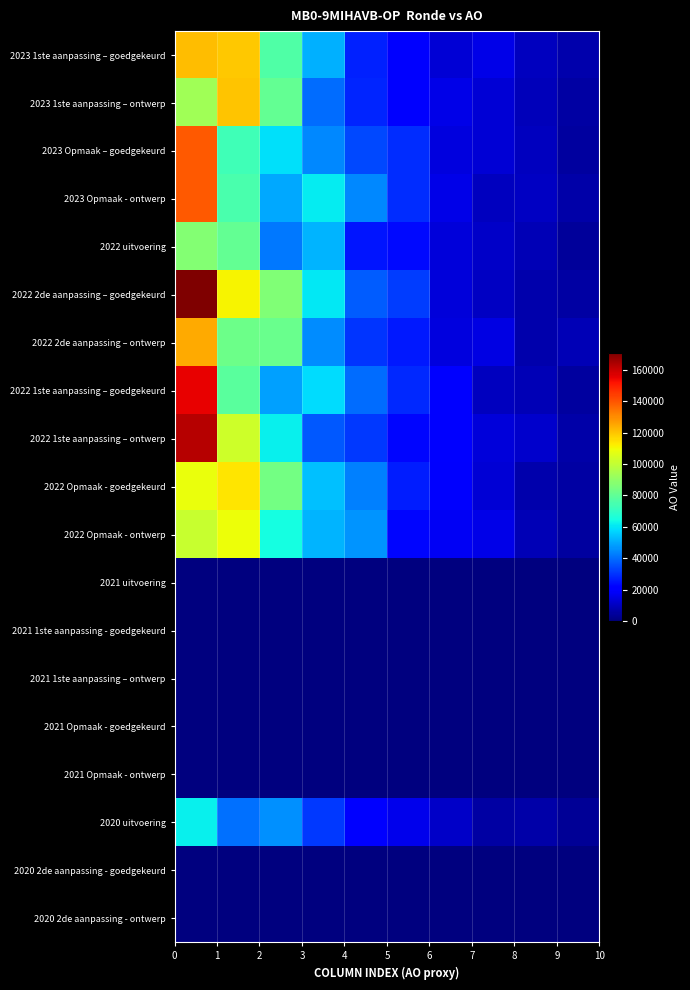

Which series has the largest total across all categories?

2022 2de aanpassing – goedgekeurd